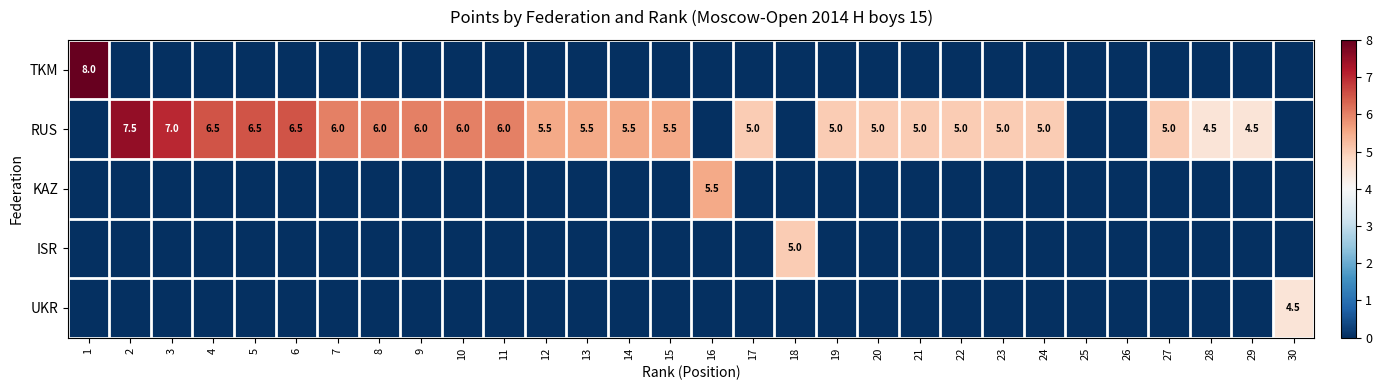

True or false: ISR has a value of 5.0 at 18.

True